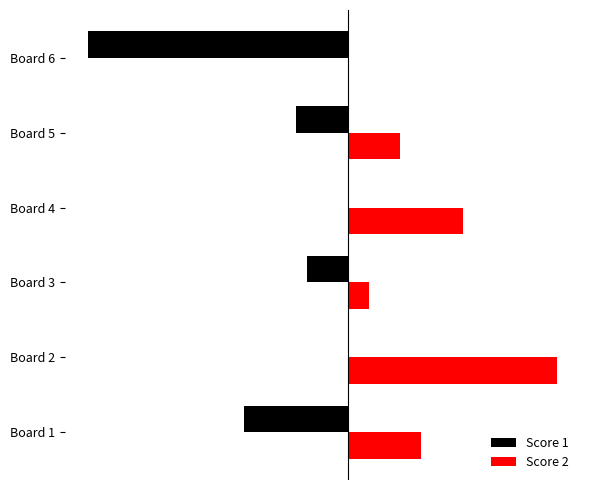

What are all the series names shown in the legend?

Score 1, Score 2